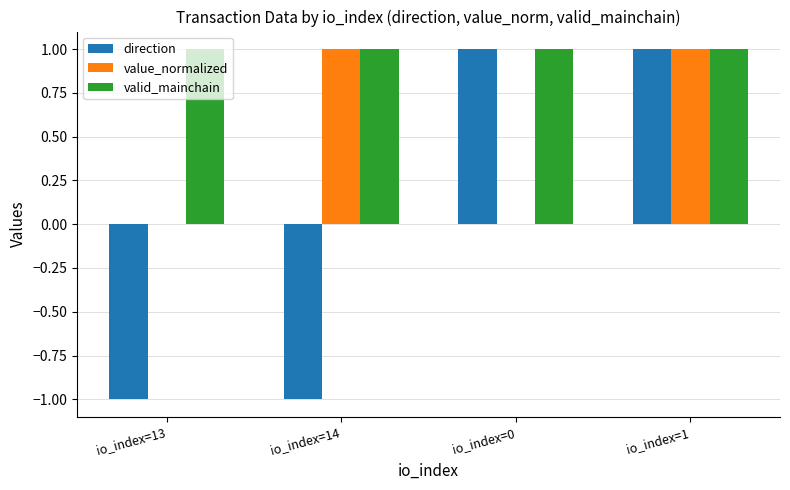

Which series has the largest total across all categories?

valid_mainchain